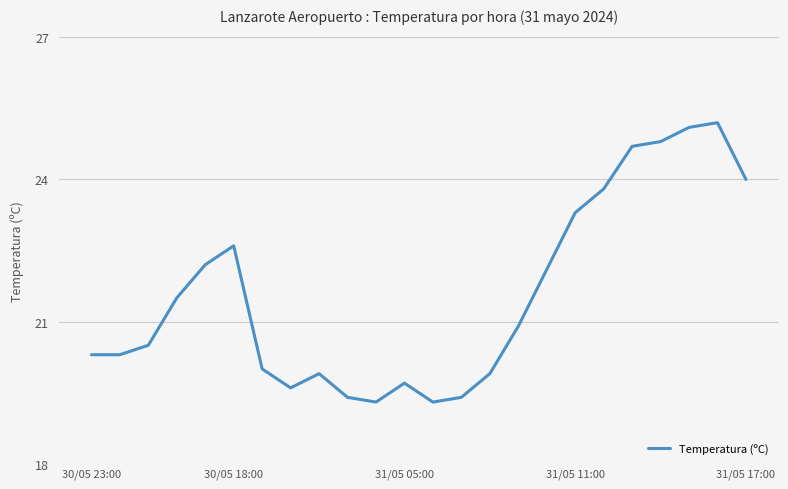

What is the smallest value displayed?

19.3